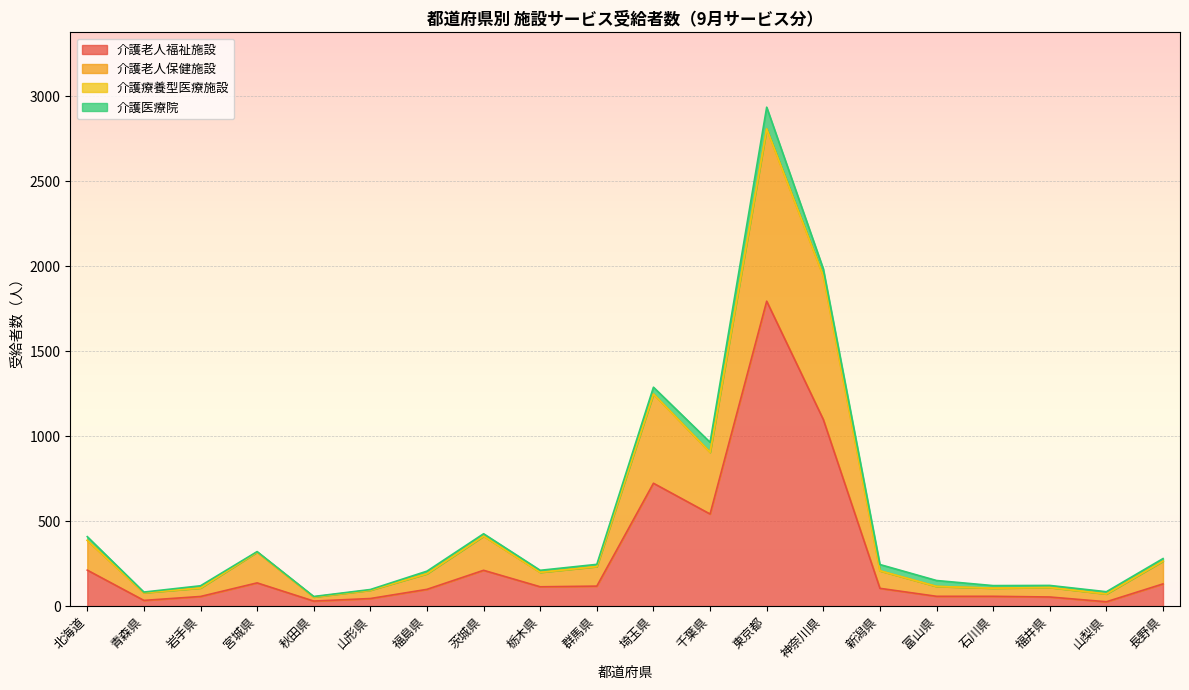

What is the minimum value for 介護老人福祉施設?

26